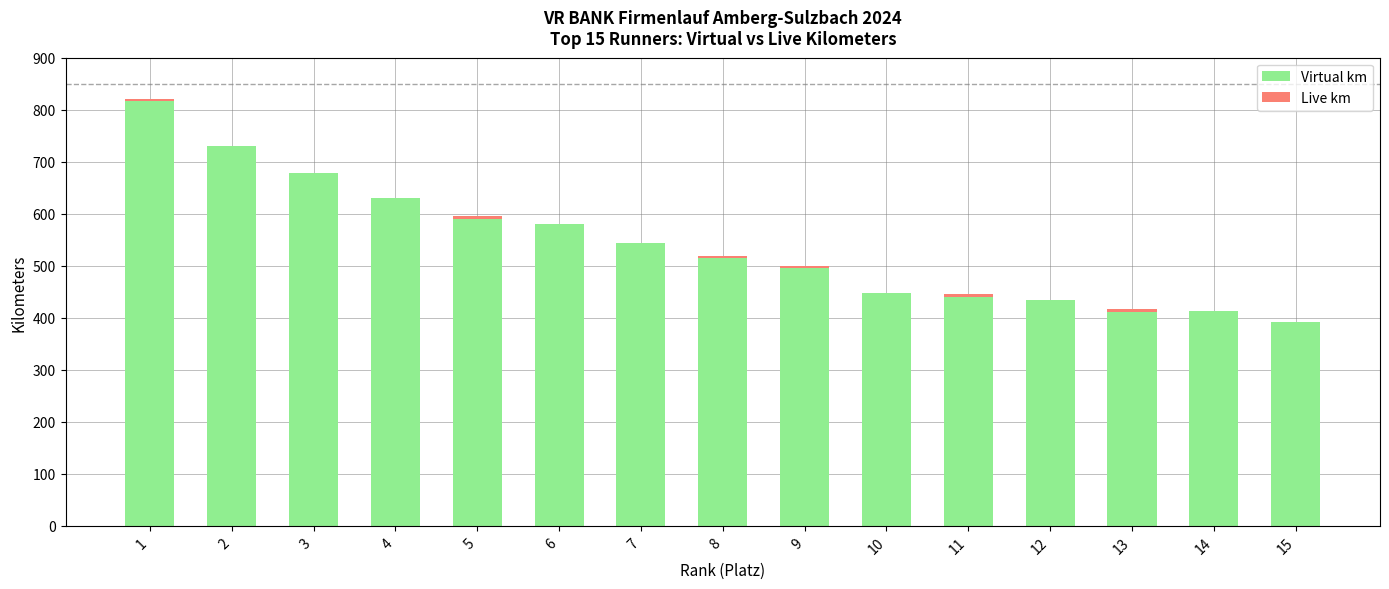

What is the sum of all Virtual km values?

8118